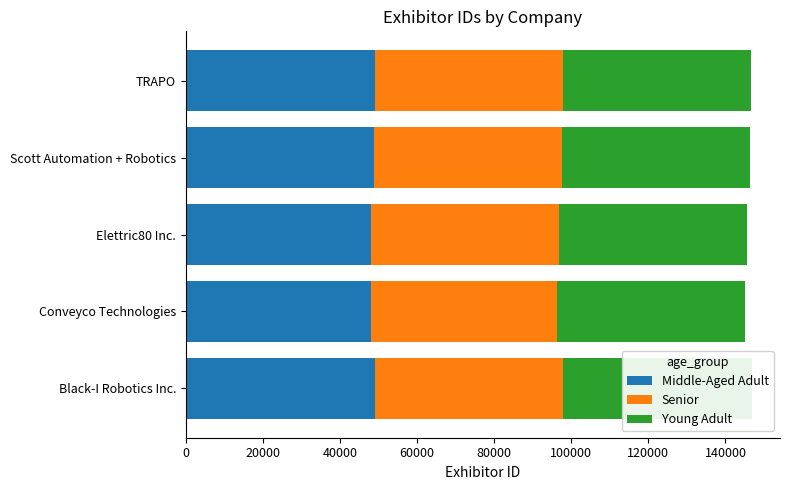

Is the value of Young Adult at 40000 greater than the value of Senior at 0?

No